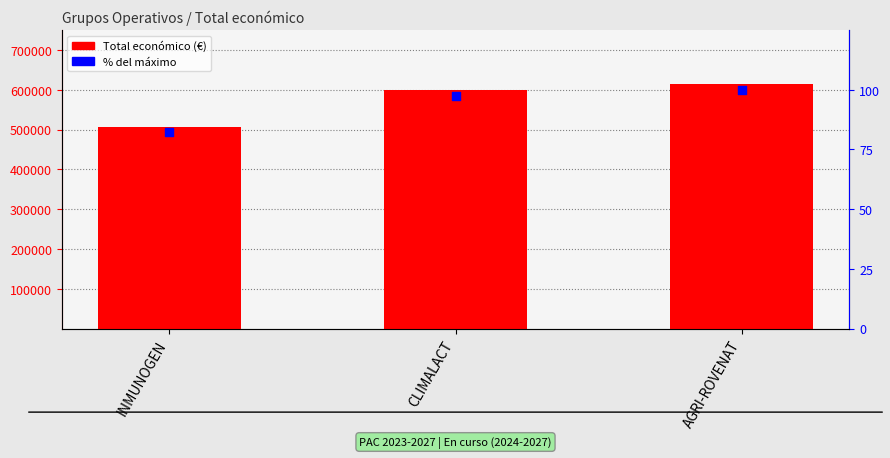

What is the total value across all series at INMUNOGEN?

506785.3